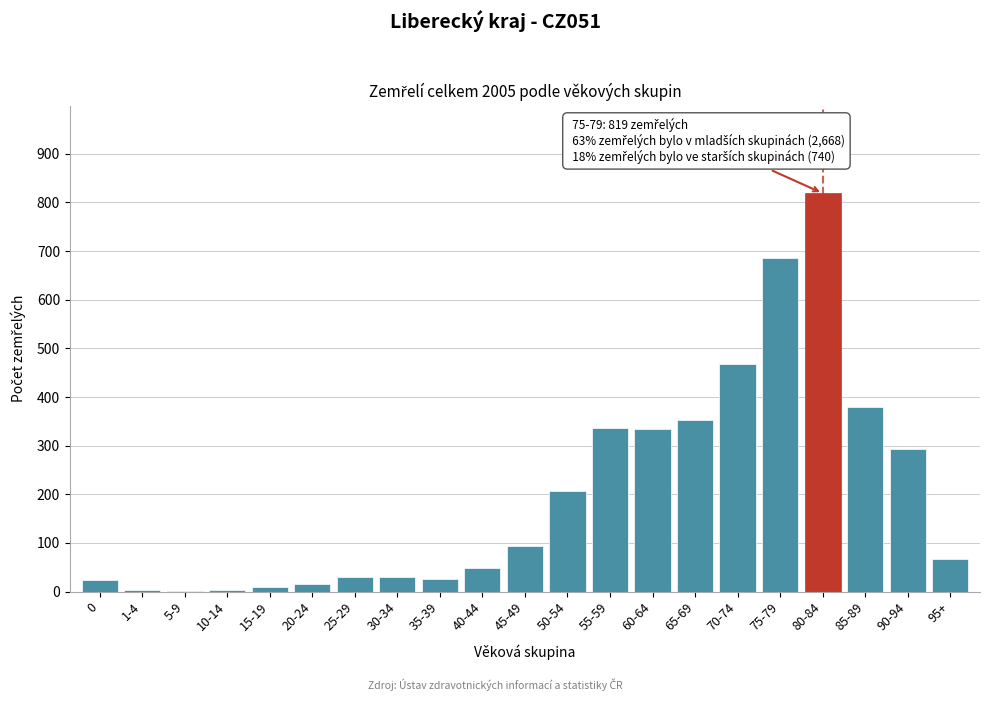

What is the greatest value displayed?

819